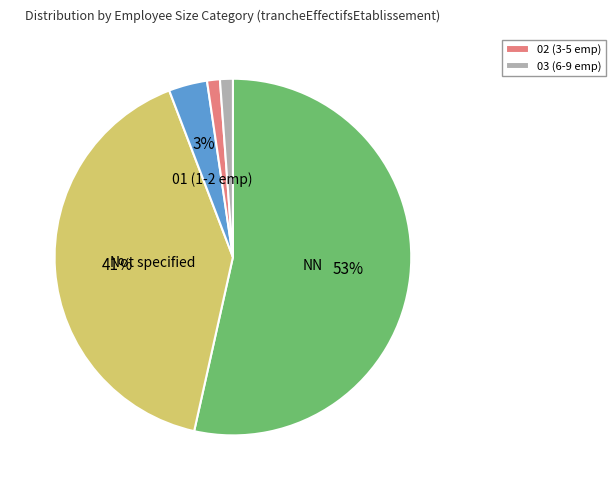

Count the number of slices in the pie.

5